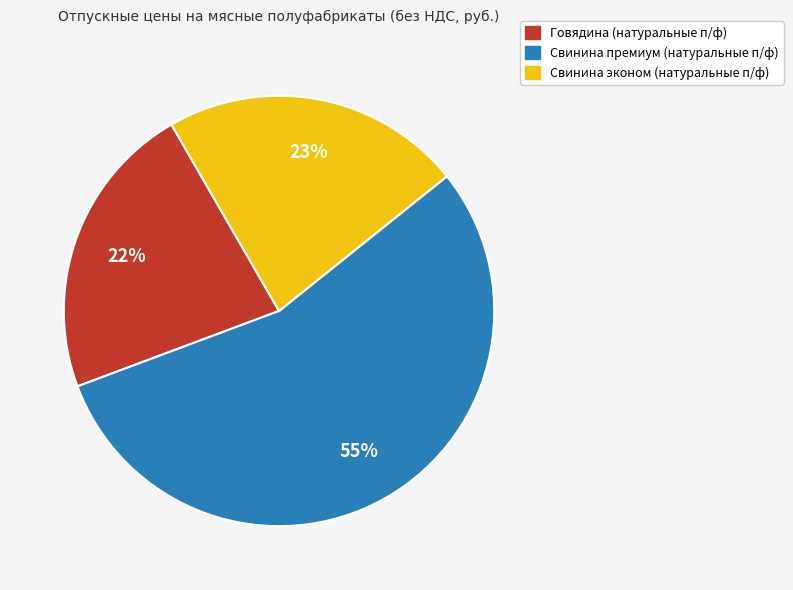

To the nearest percent, what is the average slice percentage?

33%